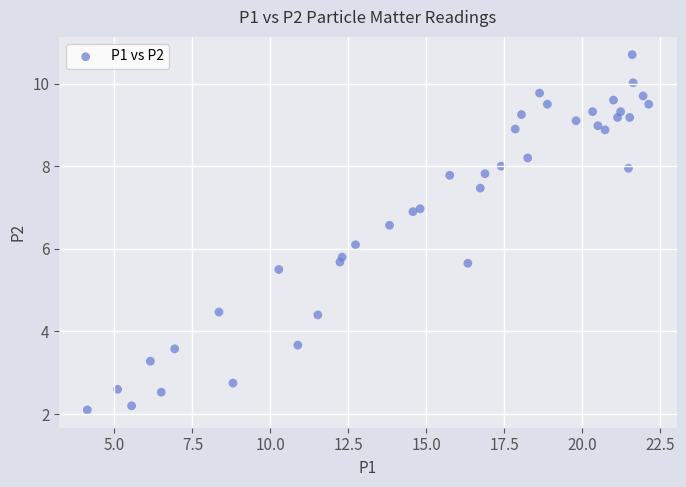

What is the range of Y values (max minus min)?

8.6